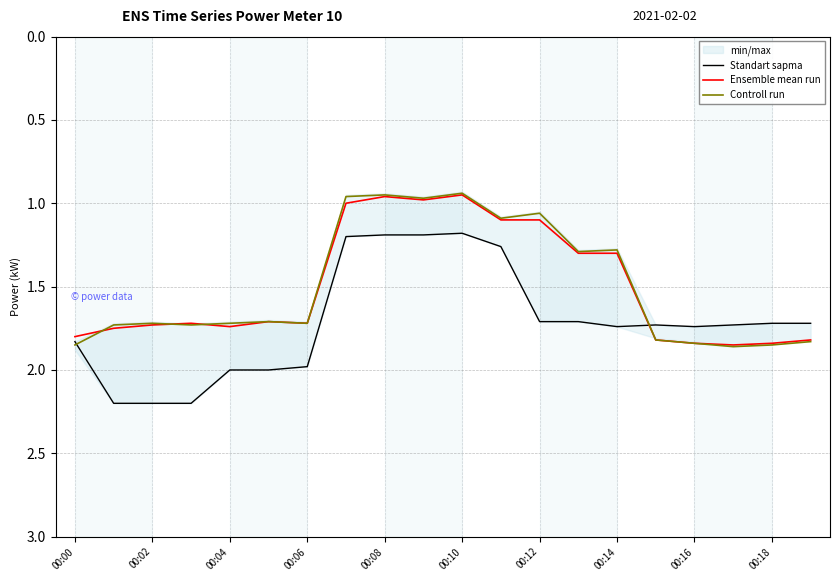

Is it true that Controll run equals 2.8 at 00:16?

False